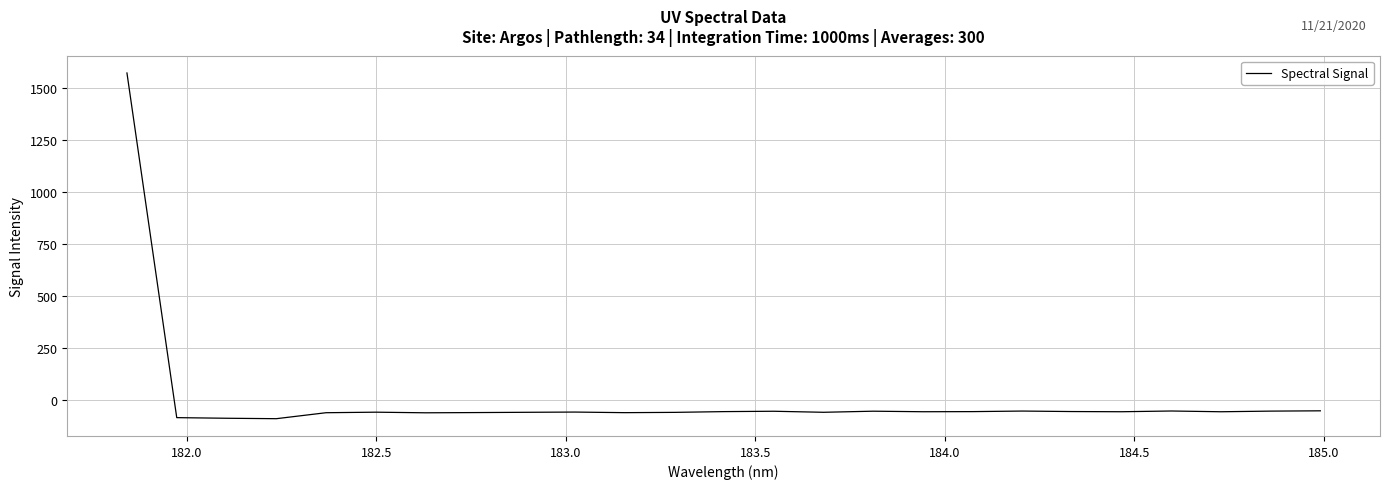

What is the difference between the maximum and minimum values?

1661.2